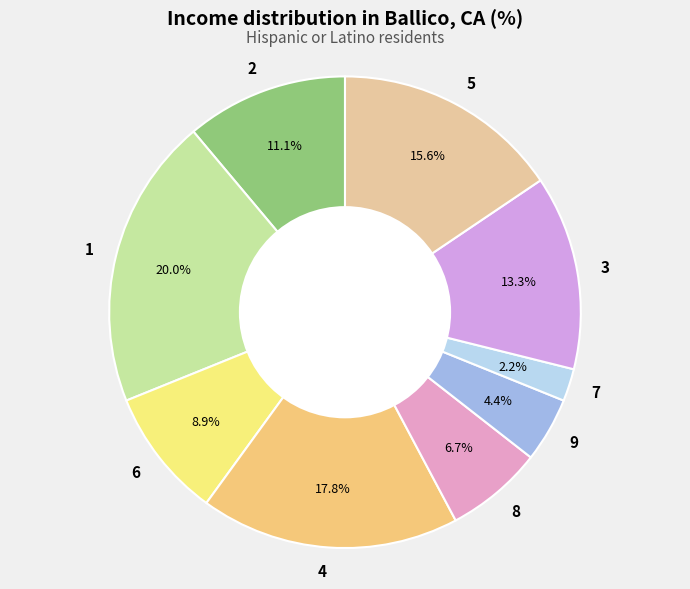

Which category has the biggest portion of the pie?

1